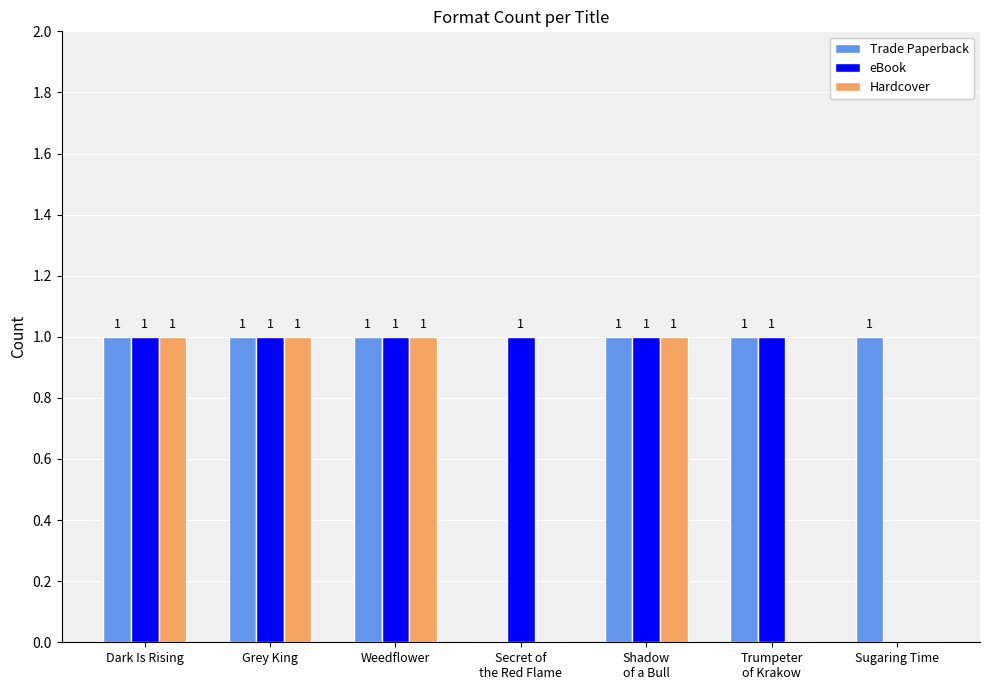

Reading left to right, what are all the values shown in this chart?

Trade Paperback: 1	1	1	0	1	1	1
eBook: 1	1	1	1	1	1	0
Hardcover: 1	1	1	0	1	0	0